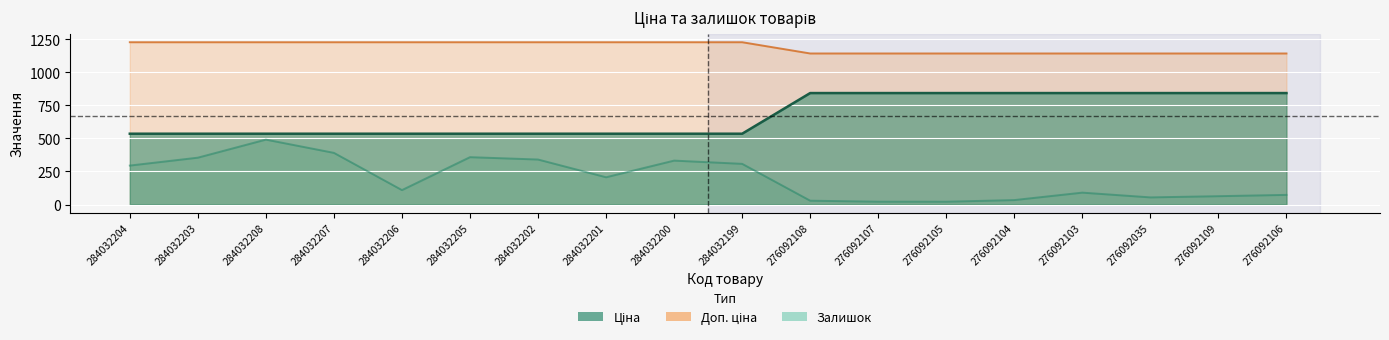

What is the greatest value displayed?

1227.2